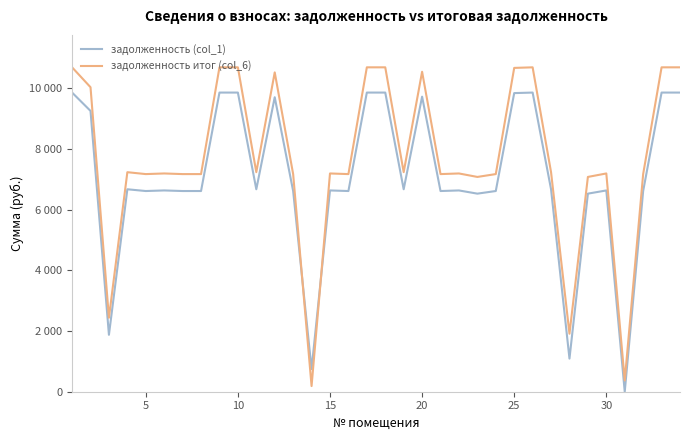

Is this an area chart (filled region under the line)?

No